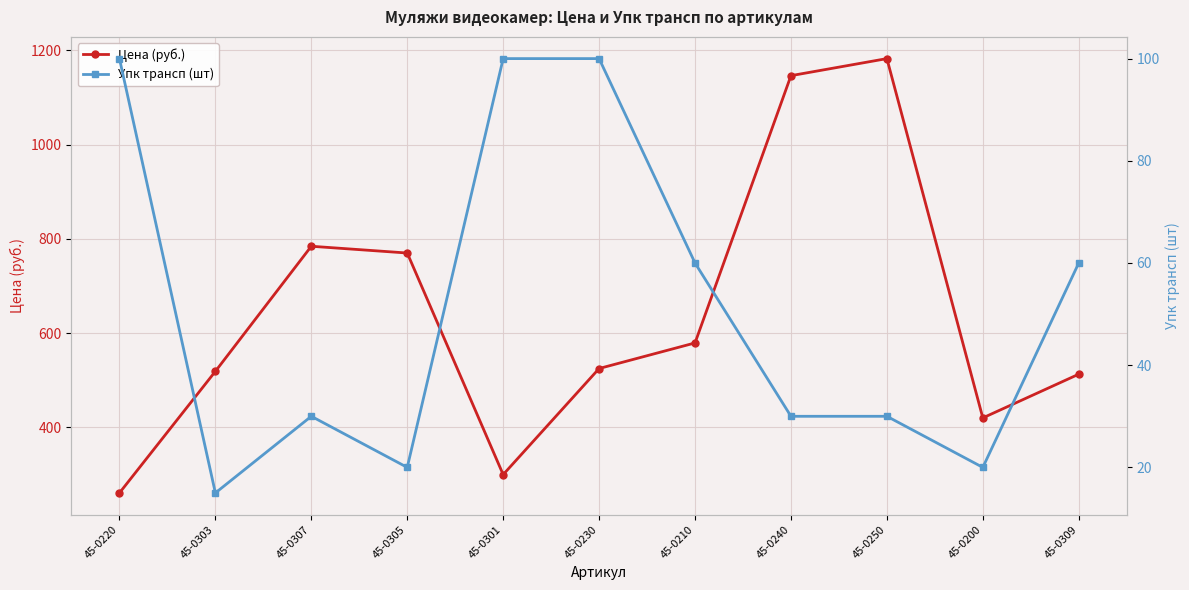

Which series has the largest range (max minus min)?

Цена (руб.)